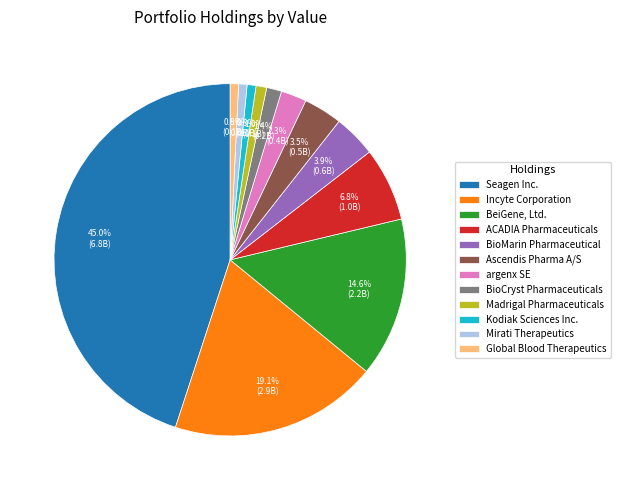

To the nearest percent, what is the average slice percentage?

8%